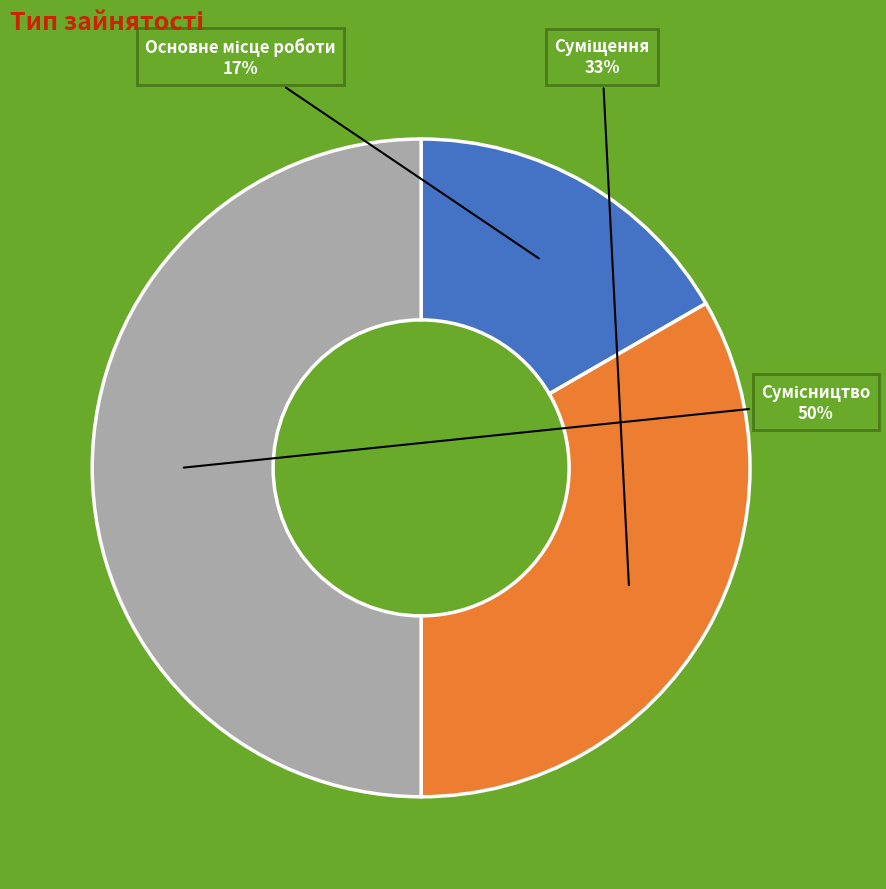

To the nearest percent, what is the average slice percentage?

33%